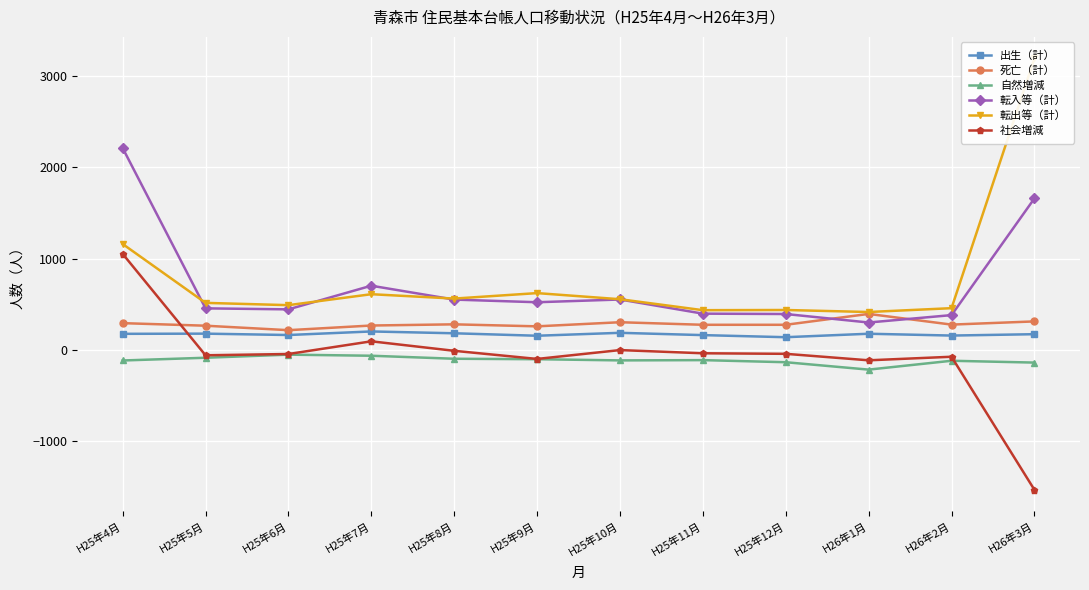

Count the number of data series in this chart.

6